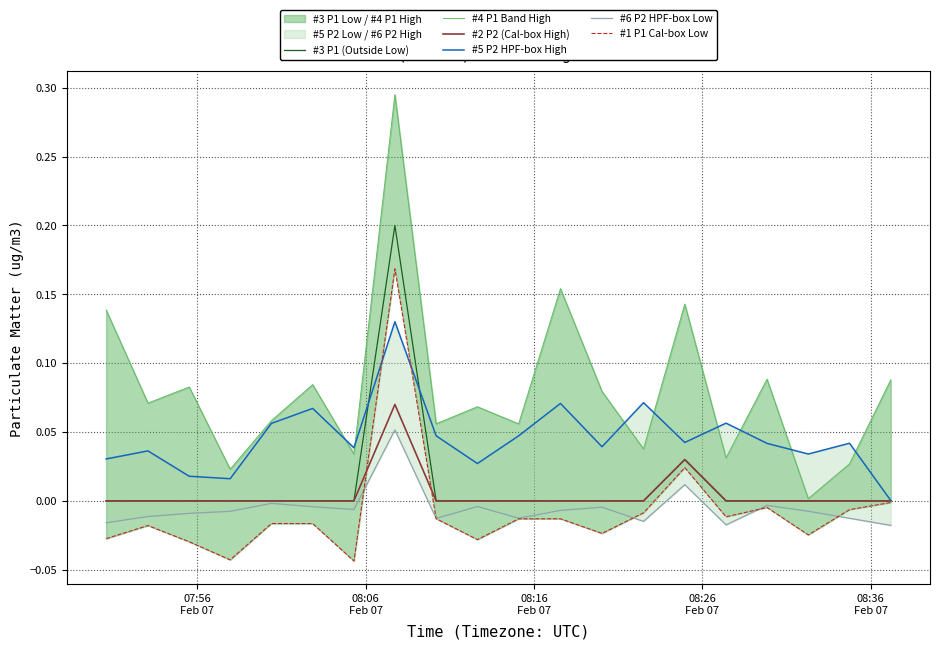

How many negative values does the #6 P2 HPF-box Low series have?

18